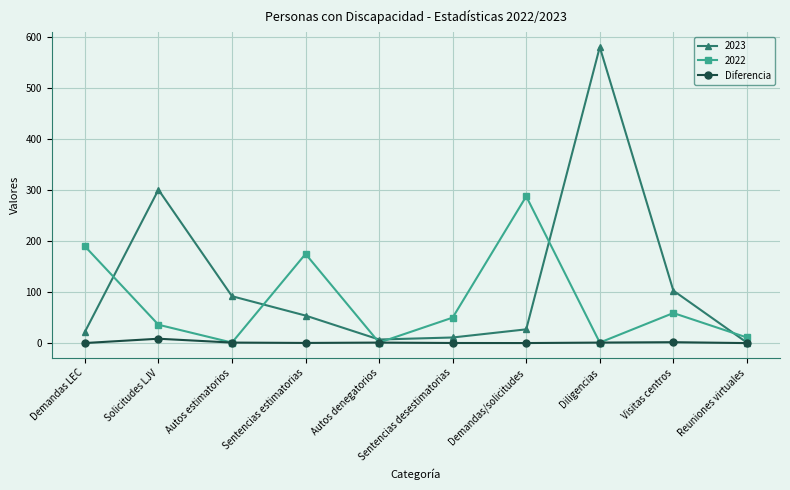

Is this an area chart (filled region under the line)?

No